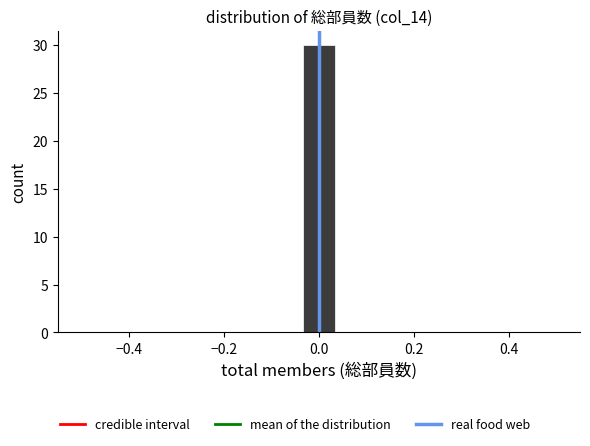

Around what value on the x-axis is the tallest bar? Give the approximate position of its centre, as read against the axis.

0.00